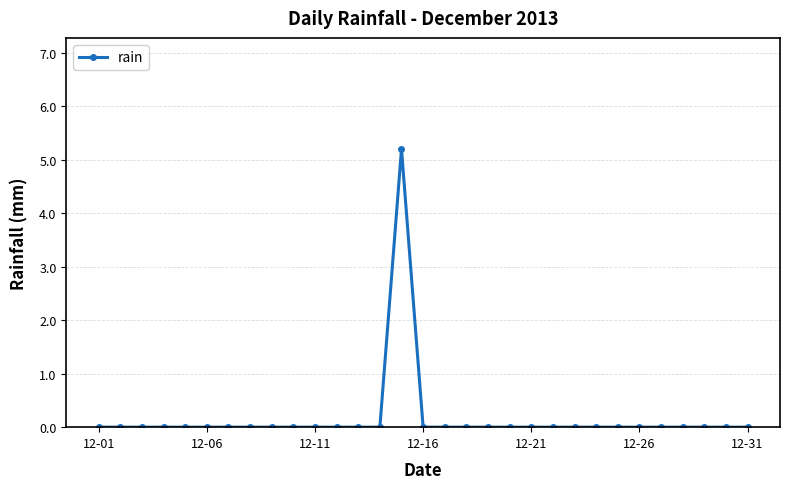

What is the difference between the maximum and minimum values?

5.2